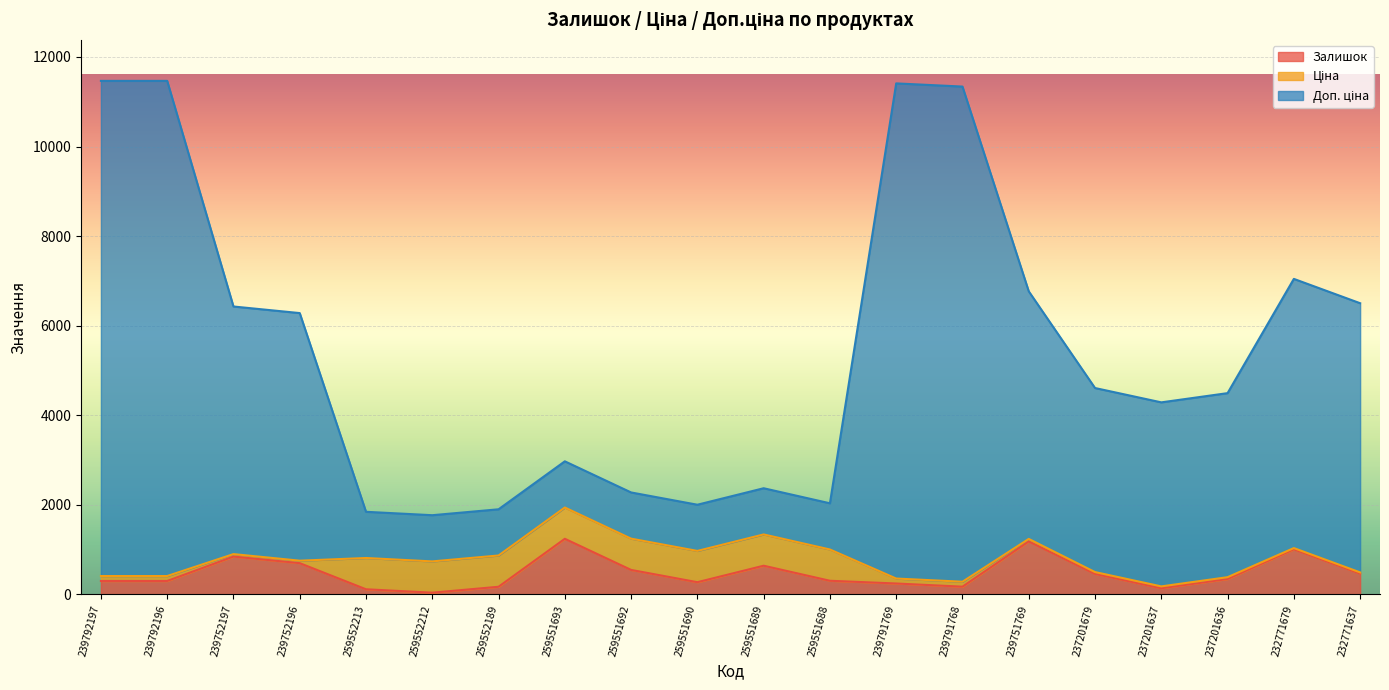

What is the spread (max minus min) of values at 239792196?

11165.5